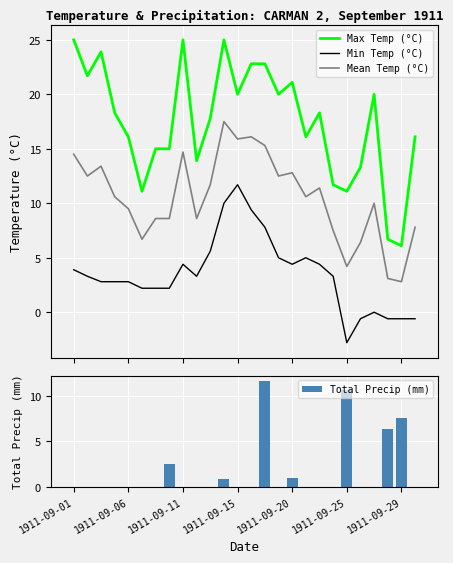

What position from the right is 10?

16